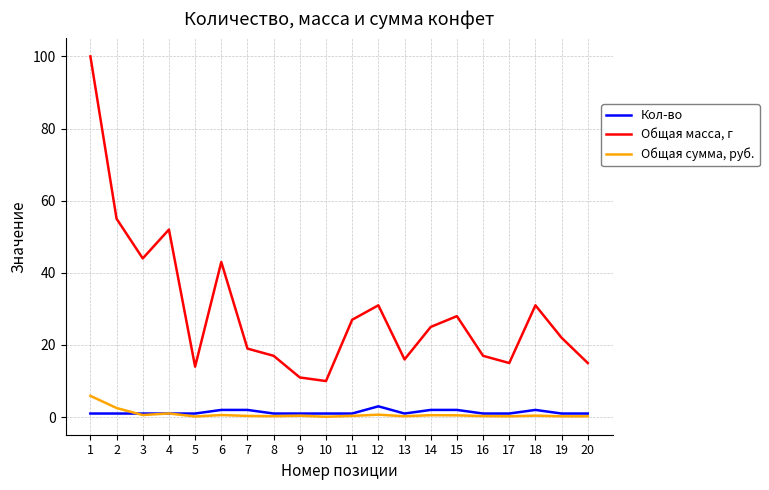

List the series in order of their peak value, lowest first.

Кол-во, Общая сумма, руб., Общая масса, г